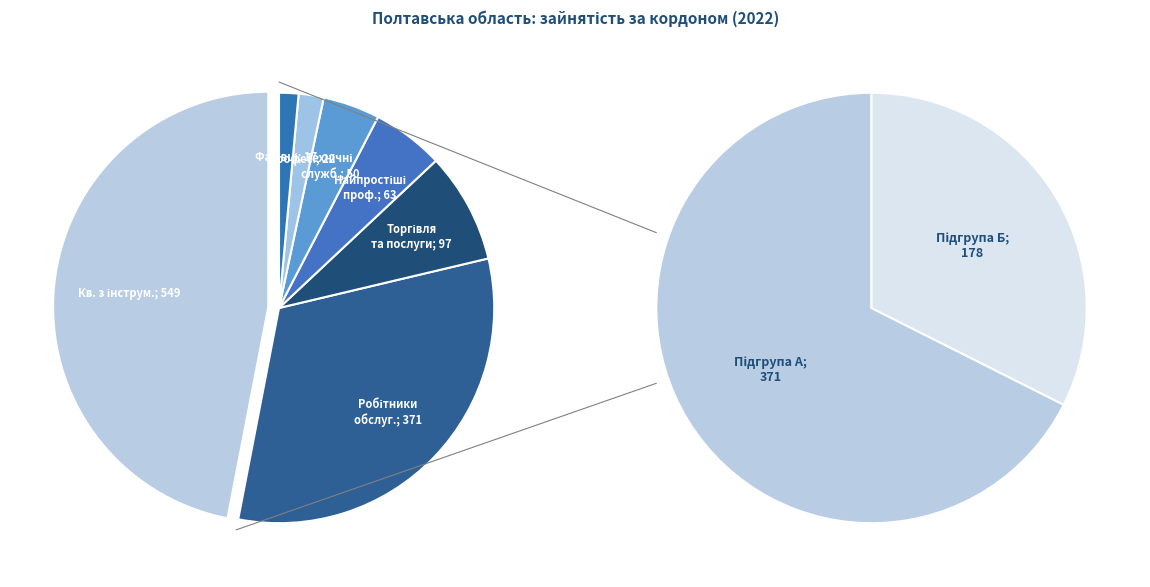

Does Кваліфіковані робітники з інструментом account for over 50% of the chart?

No